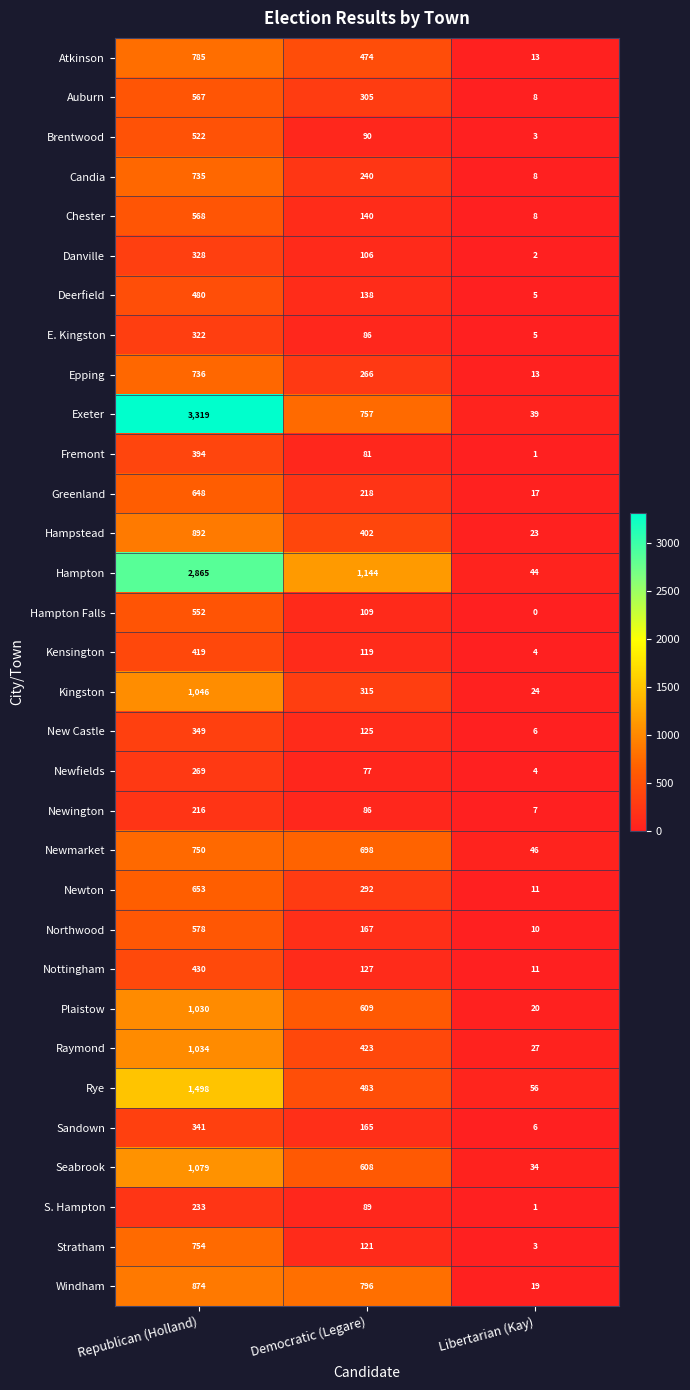

Between Republican (Holland) and Libertarian (Kay), which series saw the biggest shift?

Exeter